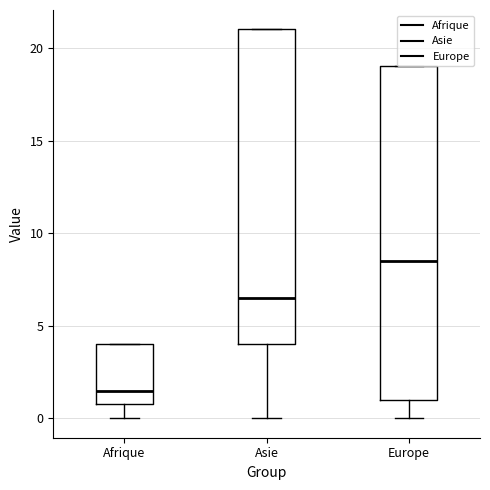

Which box is the tallest, from its lower edge to its upper edge?

Europe